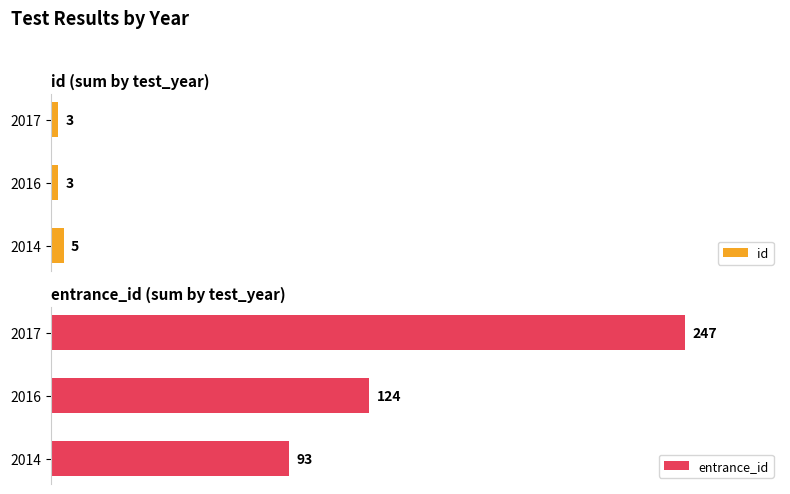

The id series shows 8 at 2014. True or false?

False